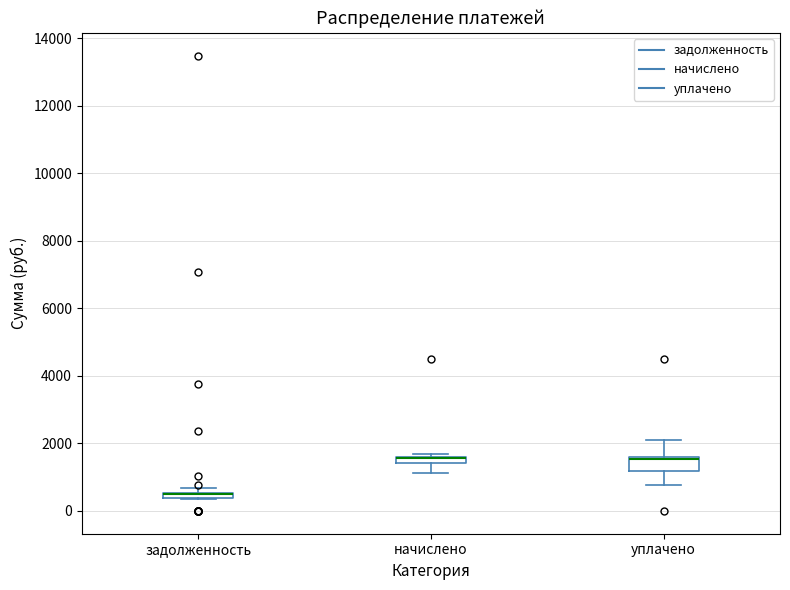

Which box is the tallest, from its lower edge to its upper edge?

уплачено